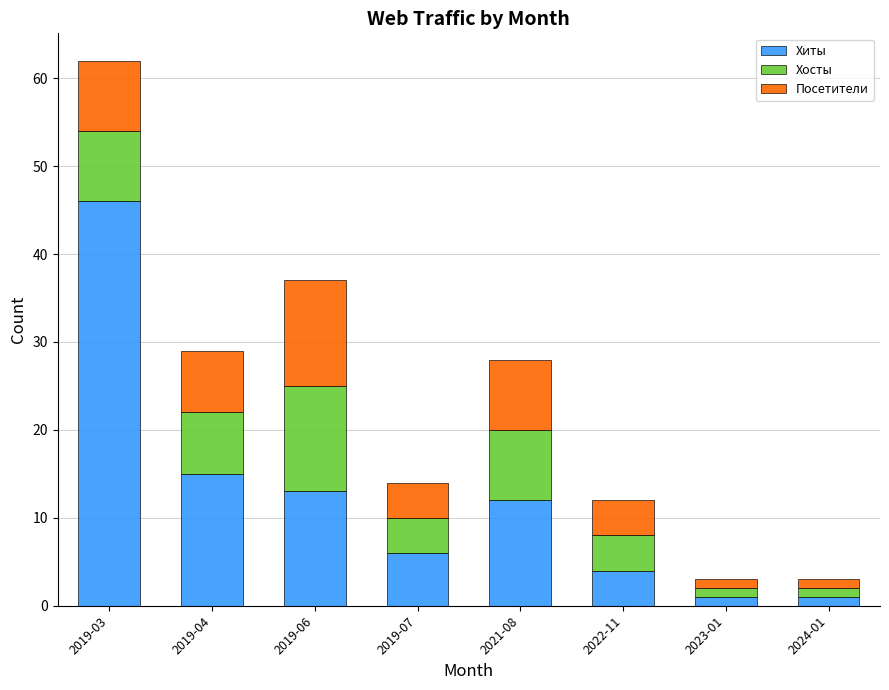

What is the sum of all Хиты values?

98